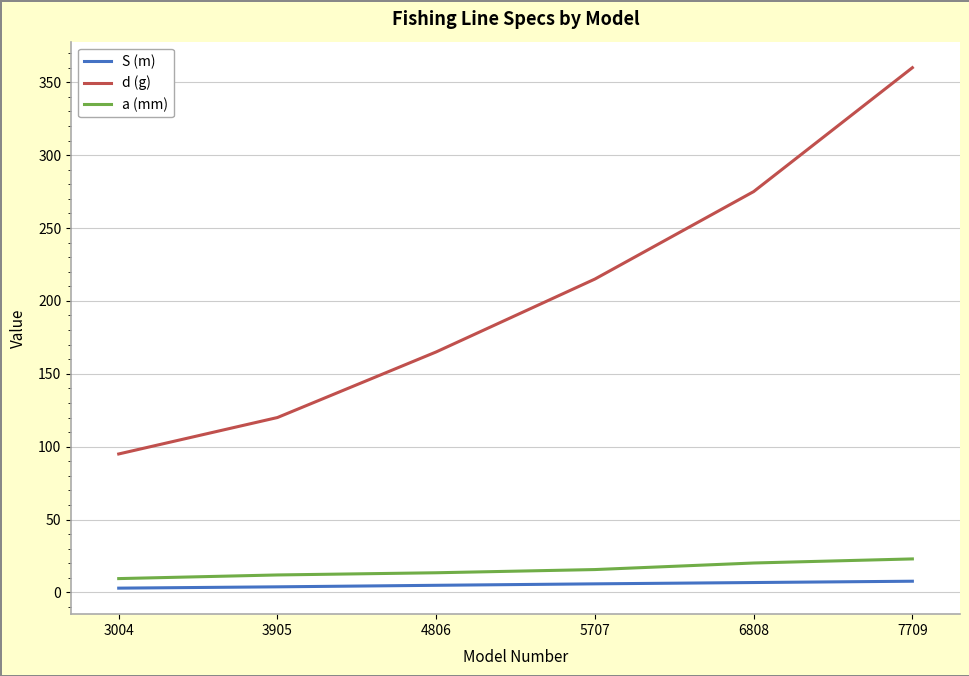

True or false: d (g) and a (mm) intersect in this chart.

False